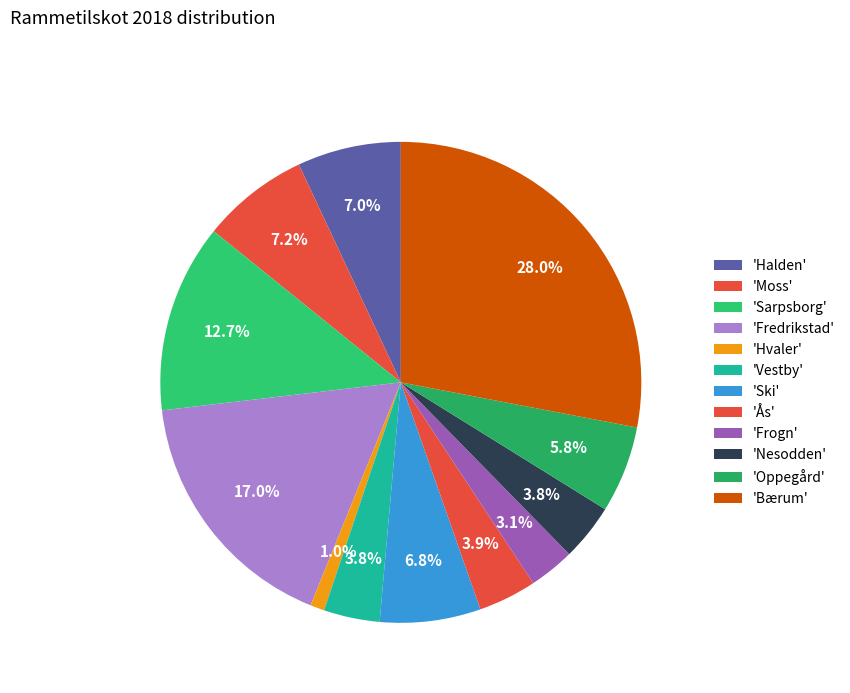

How many segments does this pie chart have?

12